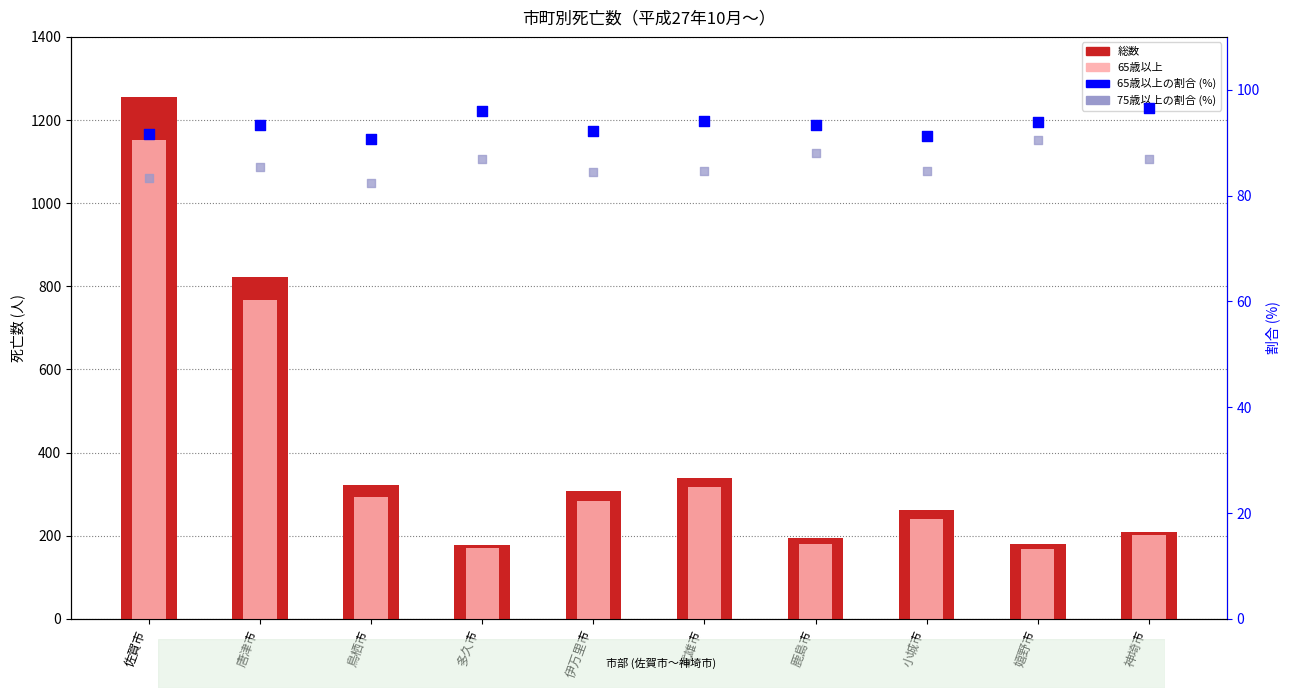

What are all the series names shown in the legend?

総数, 65歳以上, 65歳以上の割合, 75歳以上の割合